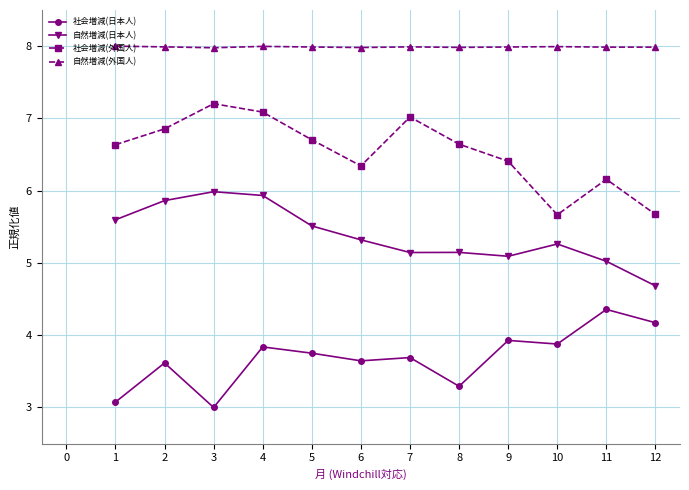

How many values in the 社会増減(外国人) series exceed 6?

10